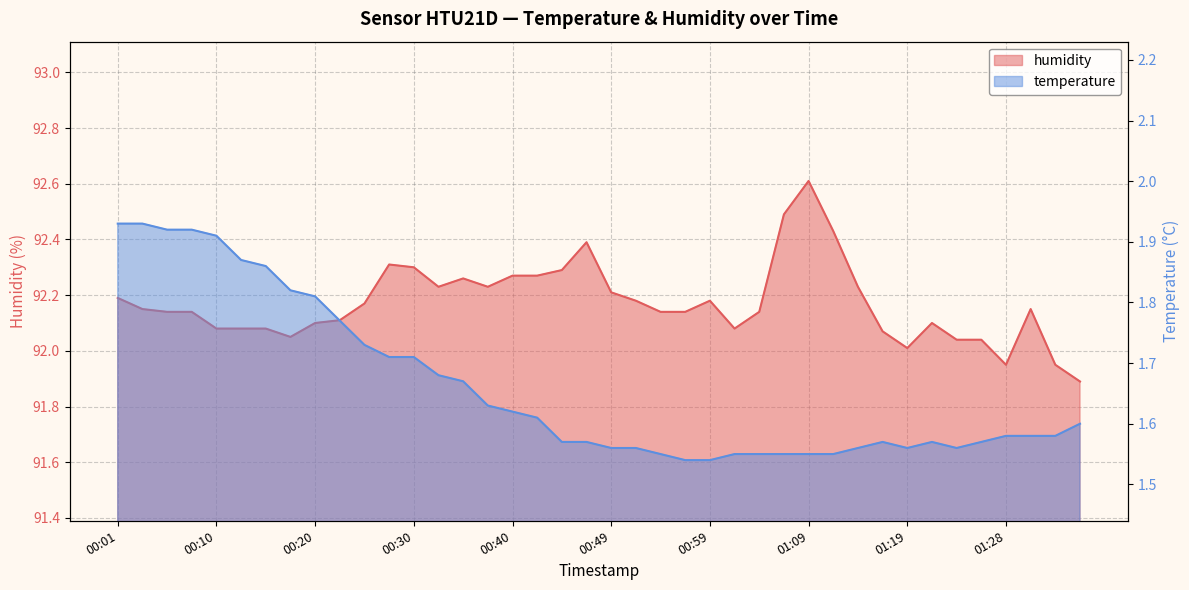

Rank the series by their average value, from highest to lowest.

humidity, temperature